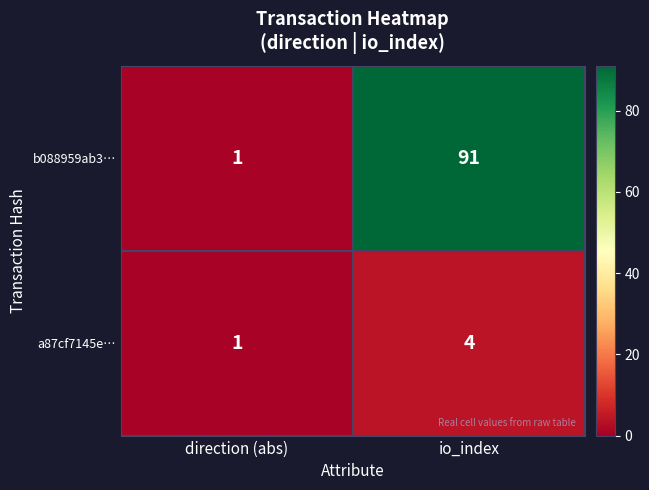

Reading left to right, list all the values displayed in this chart.

b088959ab3…: direction (abs)=1	io_index=91
a87cf7145e…: direction (abs)=1	io_index=4